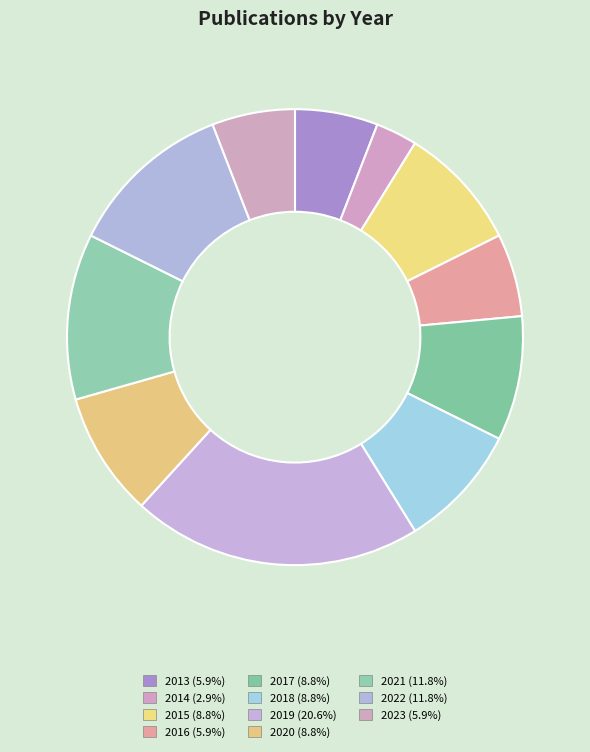

Does 2019 represent more than half of the total?

No